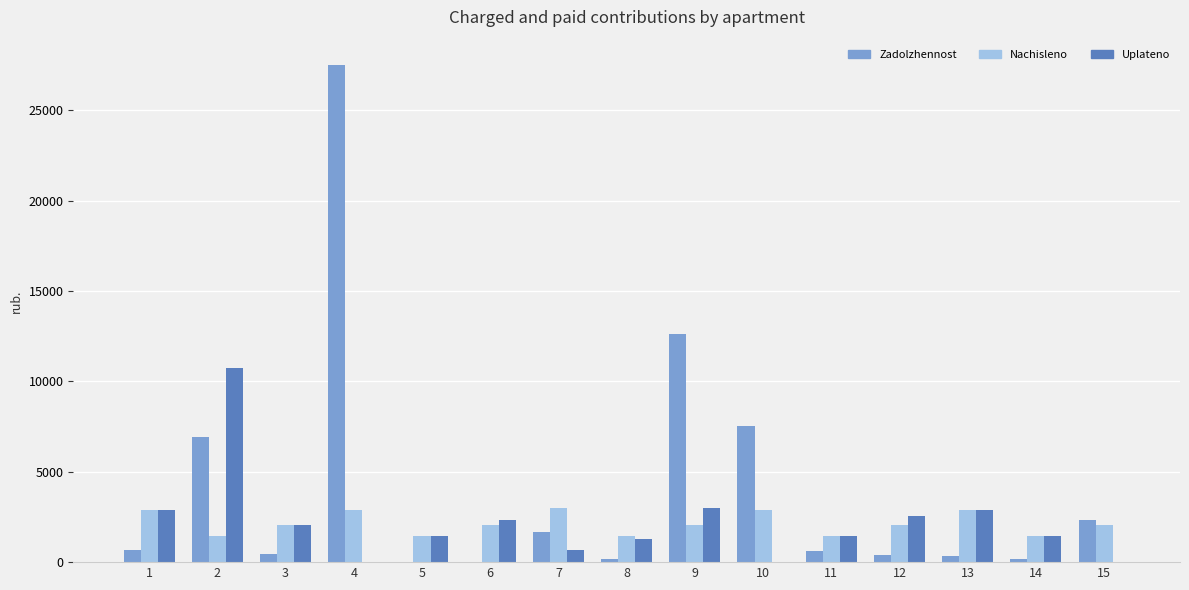

At which category is the sum across all series the highest?

4